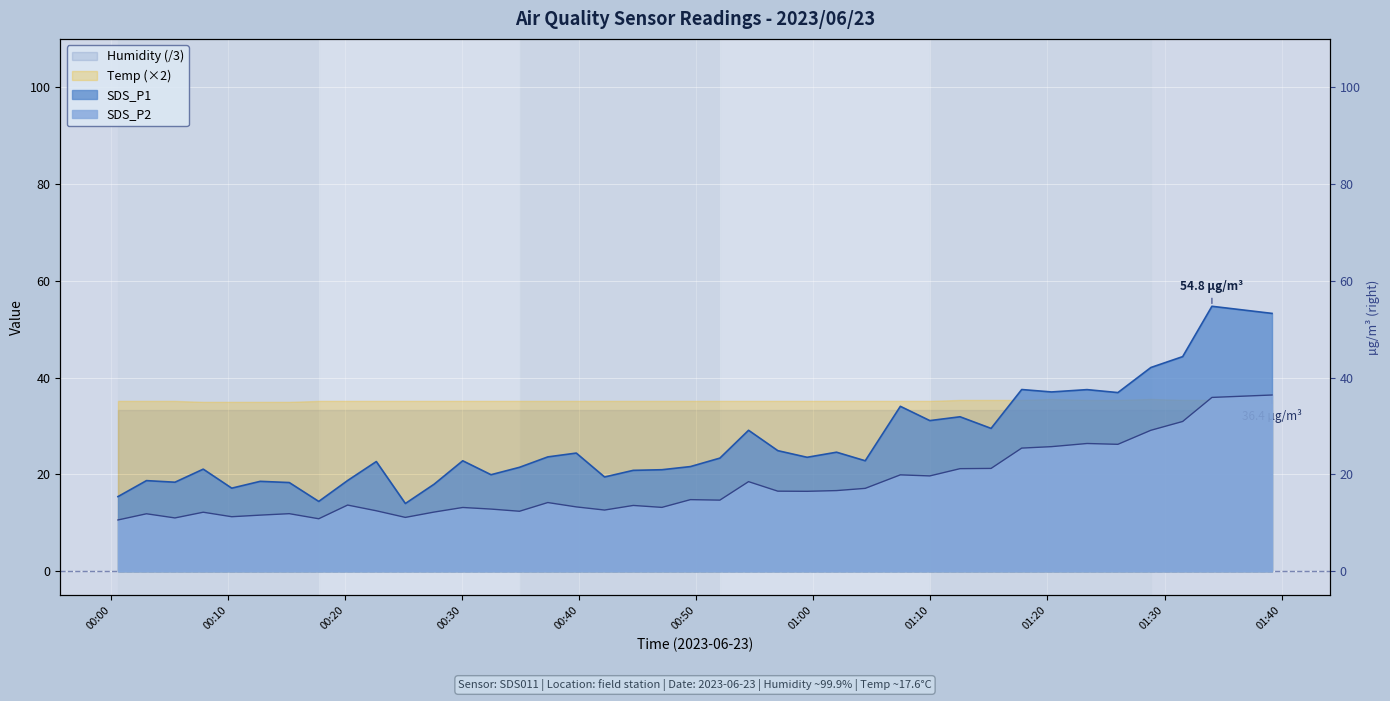

True or false: SDS_P1 has more than 1 interior local peaks.

True